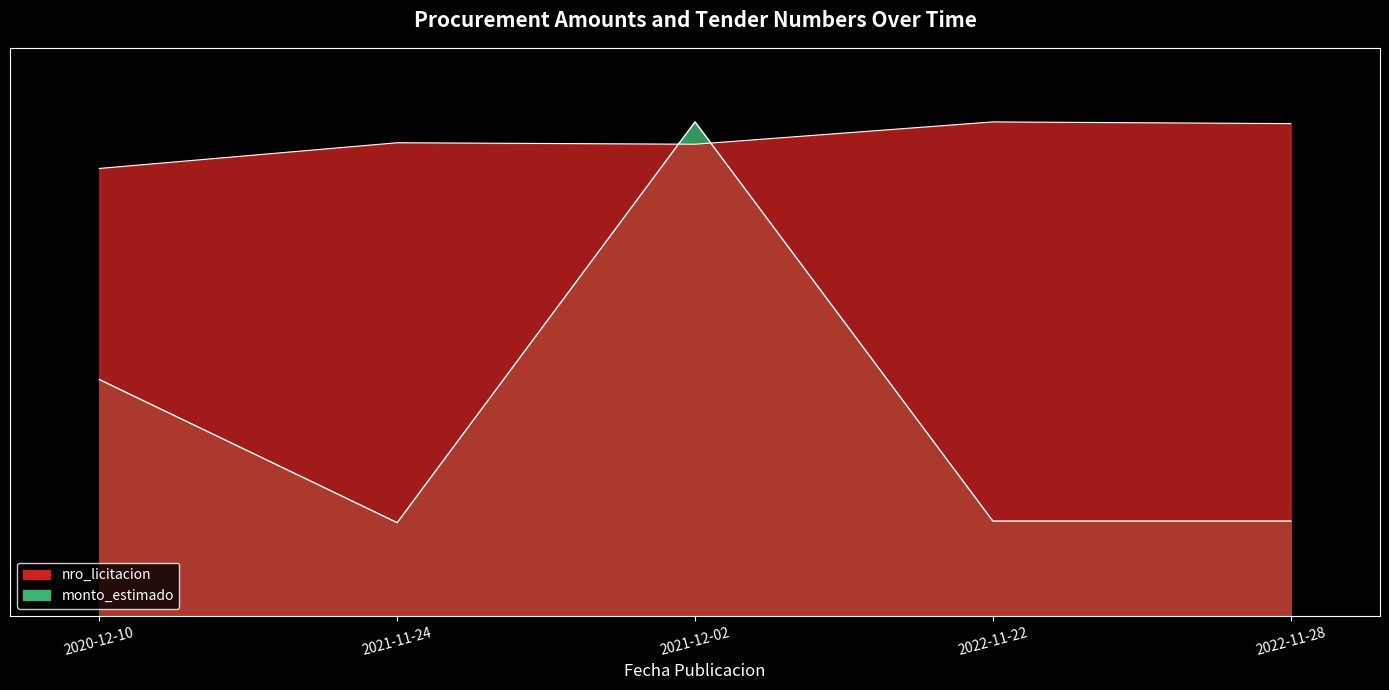

What position from the left is 2021-12-02?

3